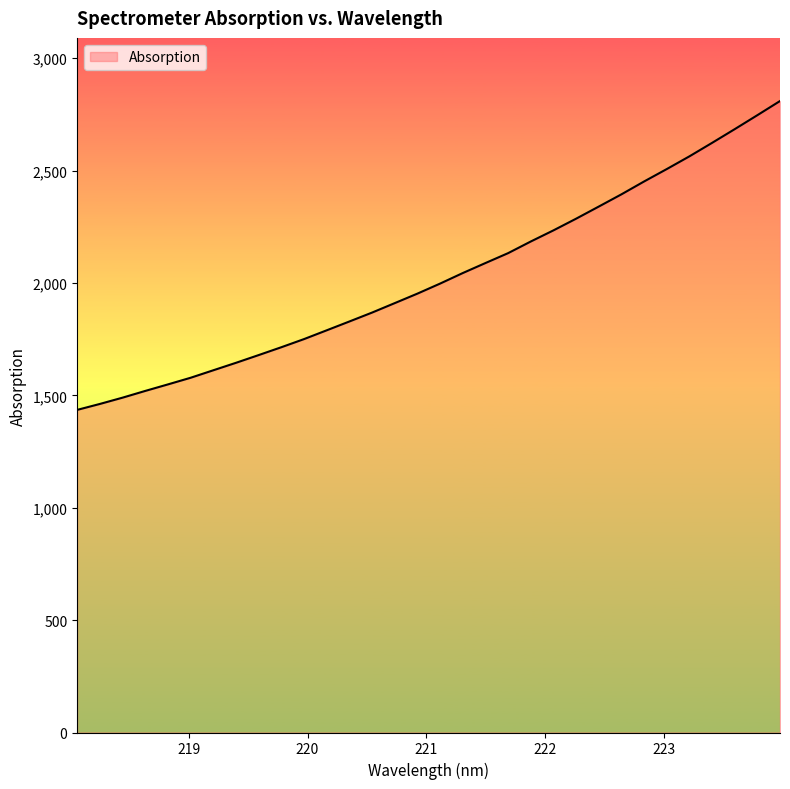

What is the difference between the maximum and minimum values?

1374.0